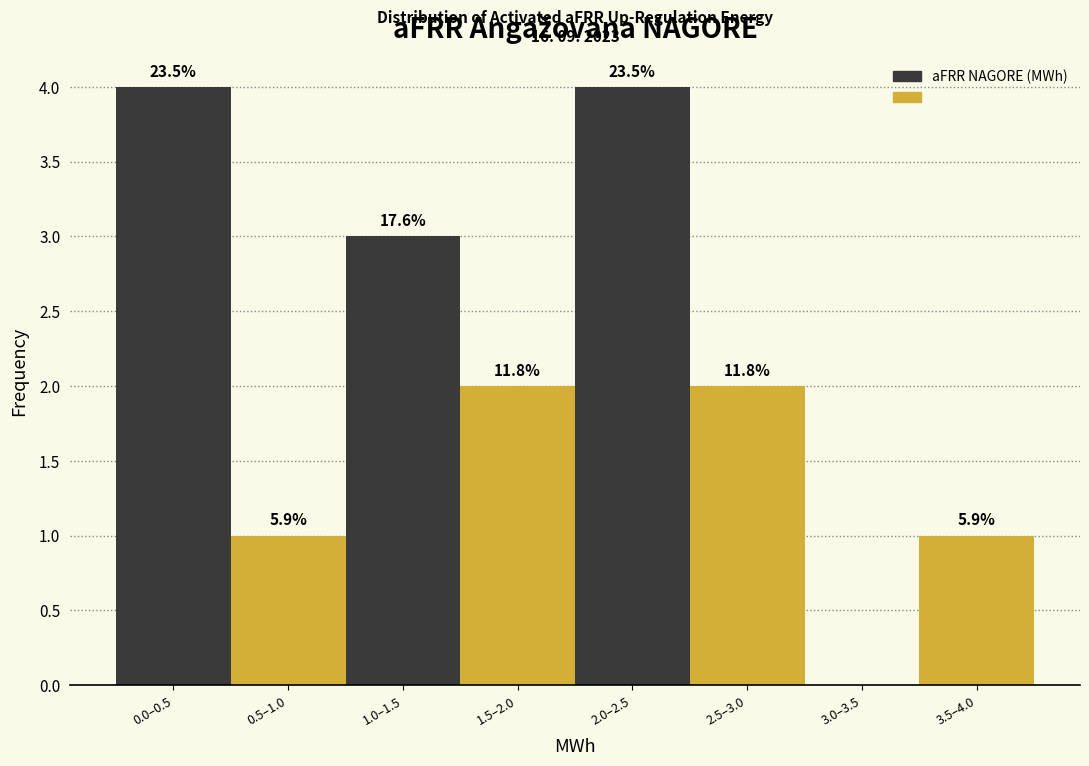

Are the bars horizontal?

No